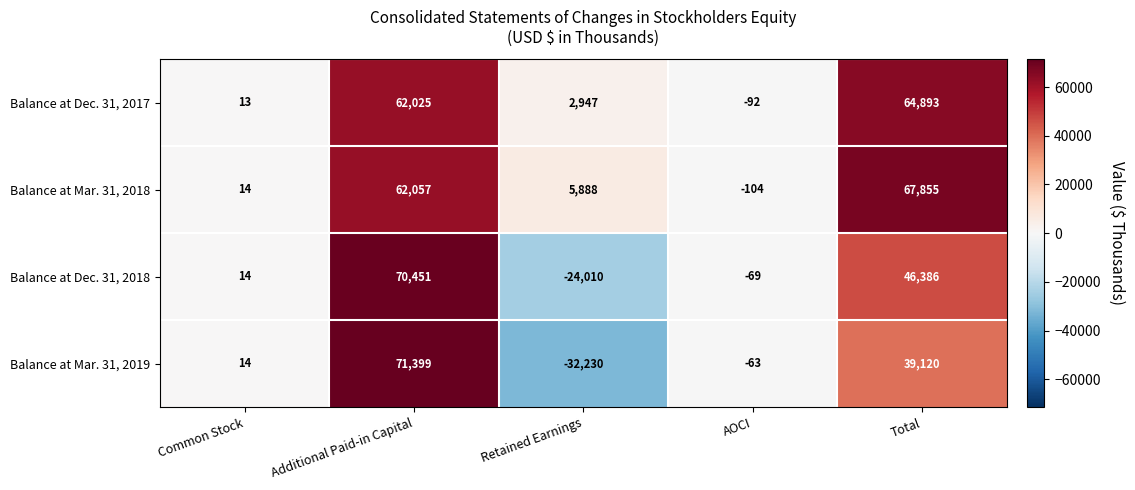

At which label is Balance at Dec. 31, 2017 closest to 32400?

Retained Earnings